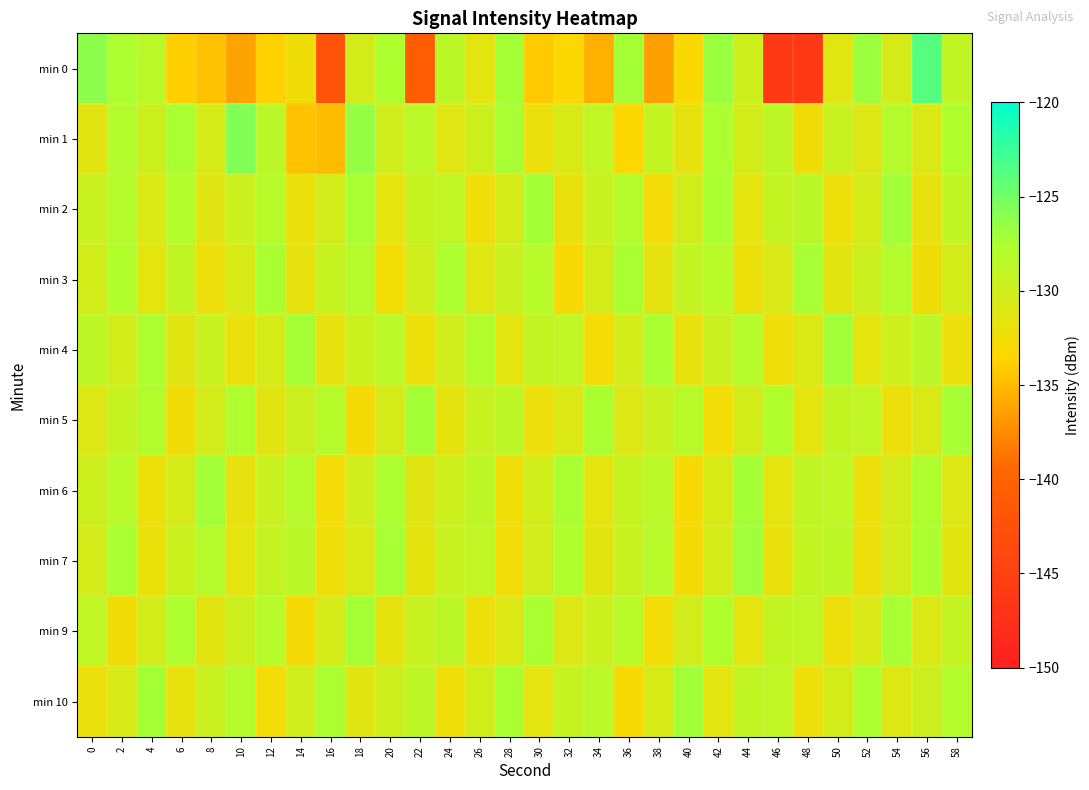

At 12, list the series in order from smallest to largest.

min 0, min 10, min 5, min 4, min 6, min 7, min 1, min 2, min 9, min 3